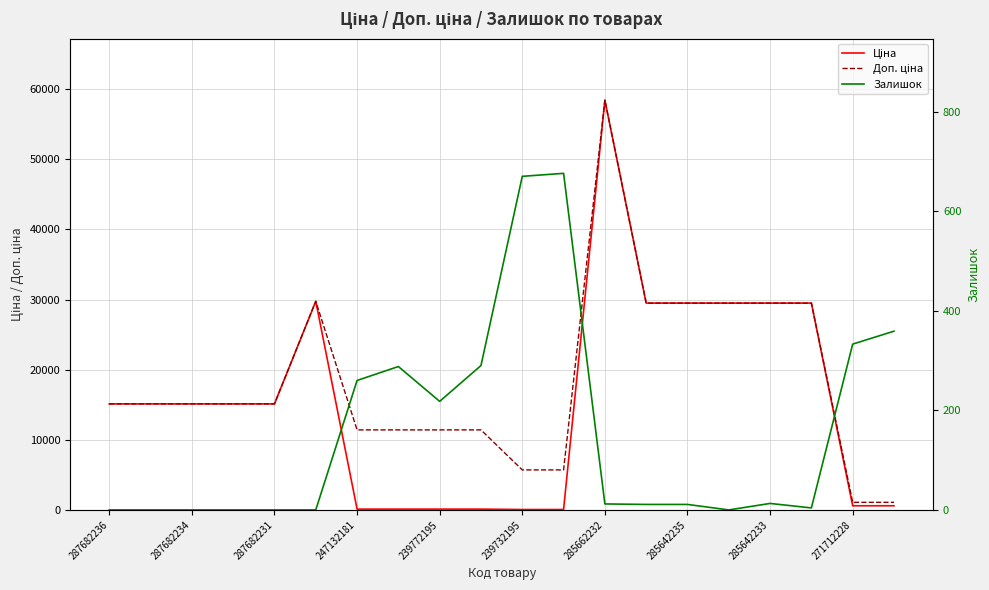

Count the number of data series in this chart.

3